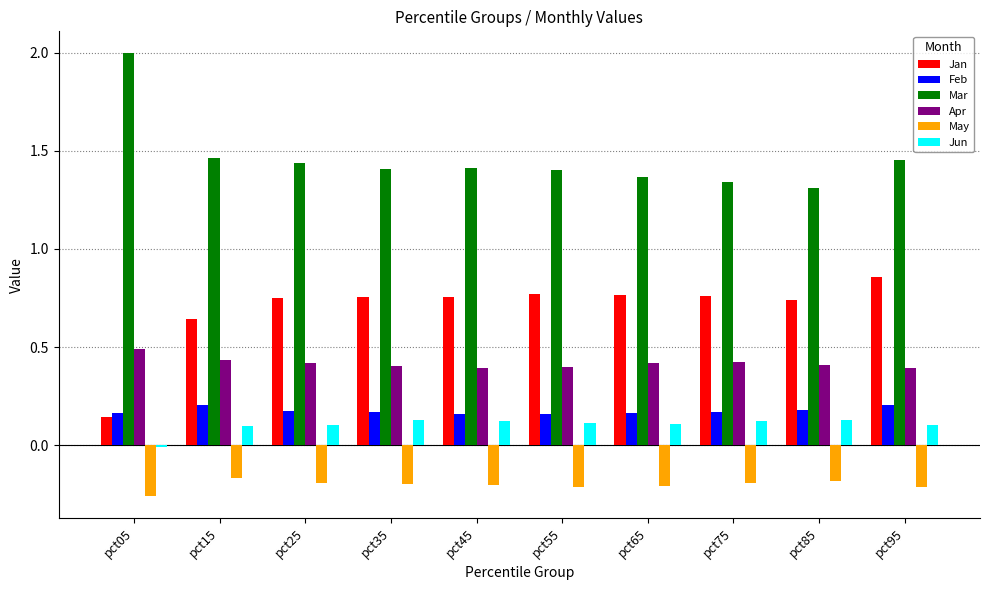

At which category does the chart reach its peak across all series?

pct05